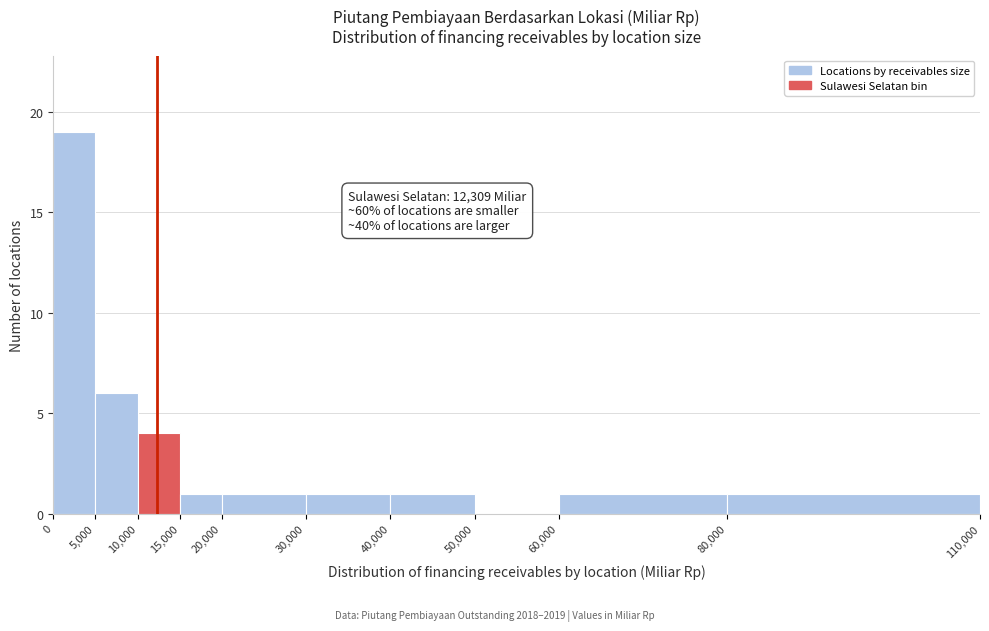

Over which range of the x-axis is the bar tallest?

0 to 5,000